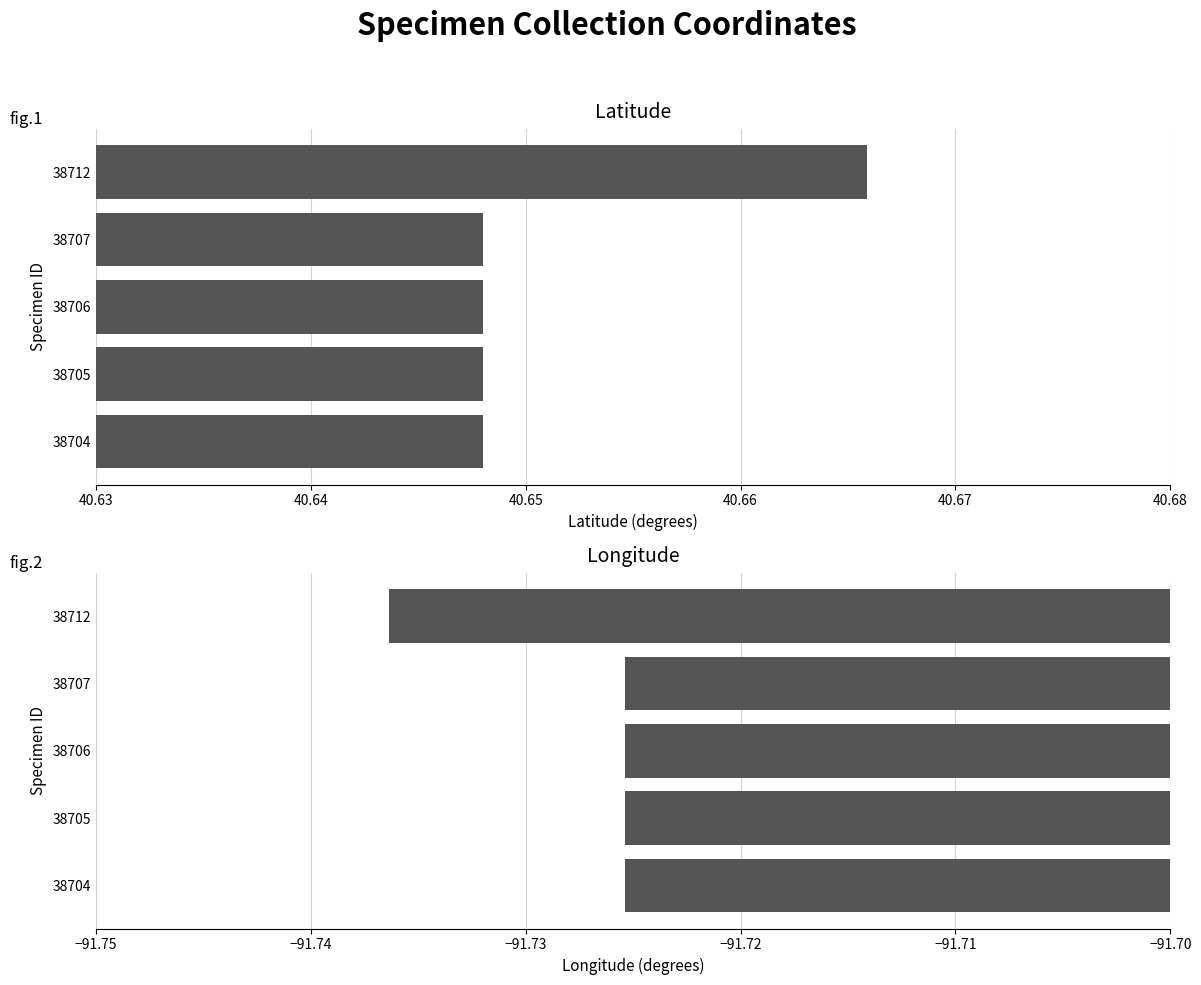

What is the maximum value shown in the chart?

40.7